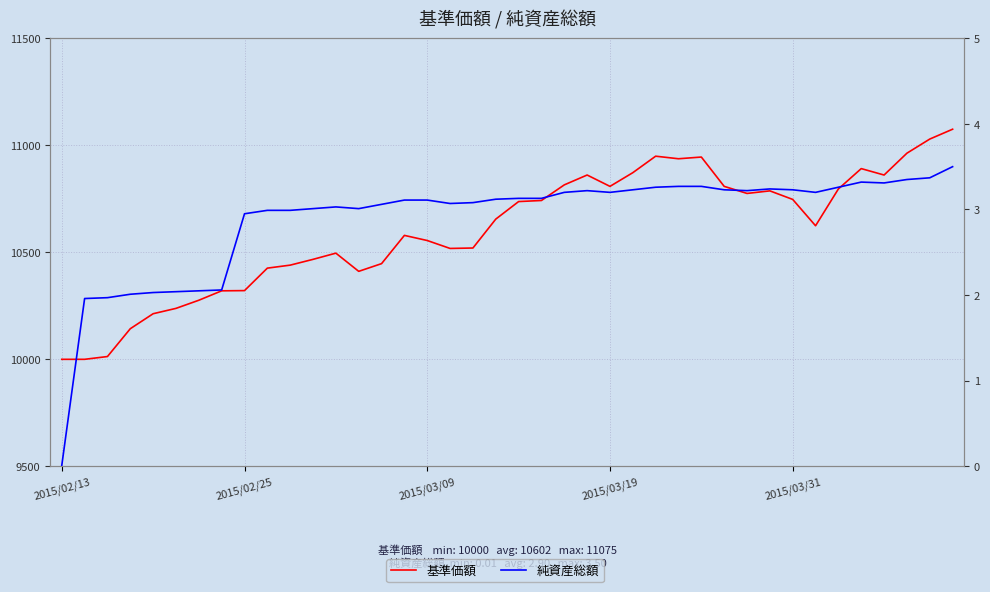

How many data points in 純資産総額 are above 3?

29